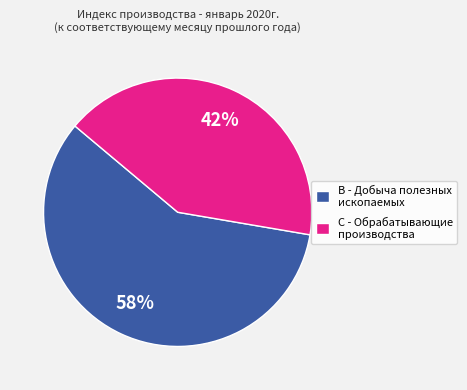

Combined, do C - Обрабатывающие производства and B - Добыча полезных ископаемых account for over 50%?

Yes